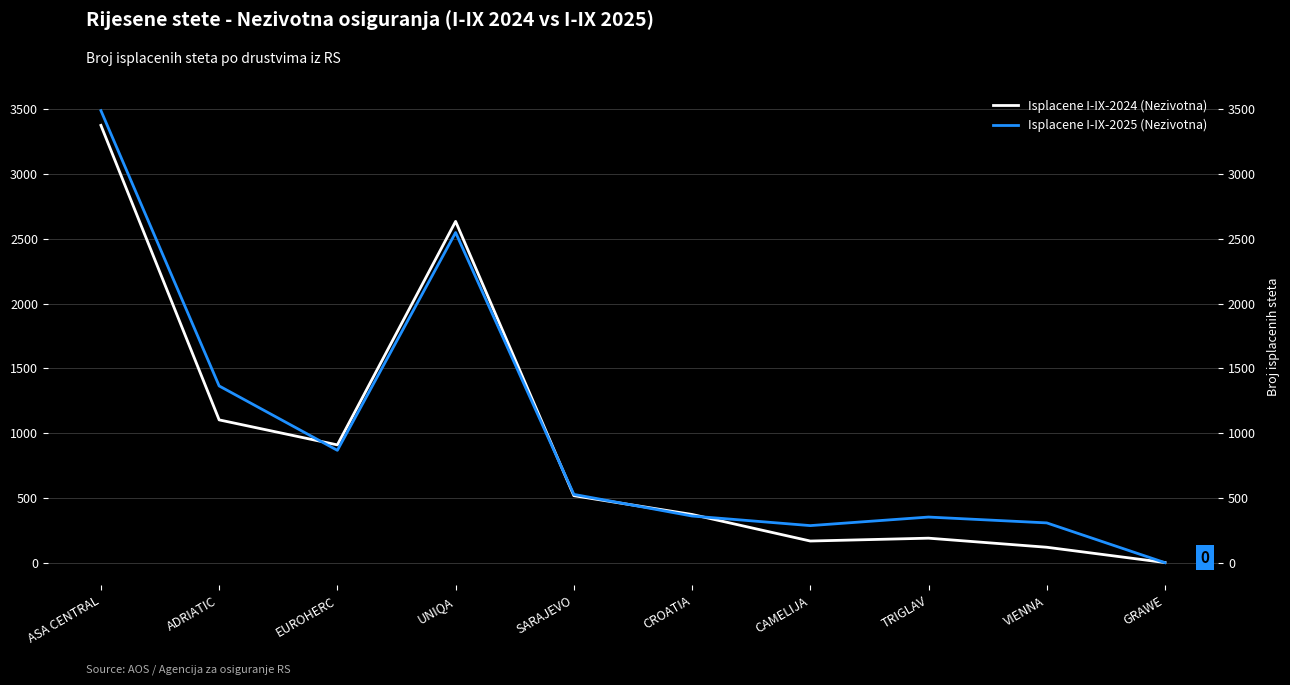

How many lines are shown in the chart?

2